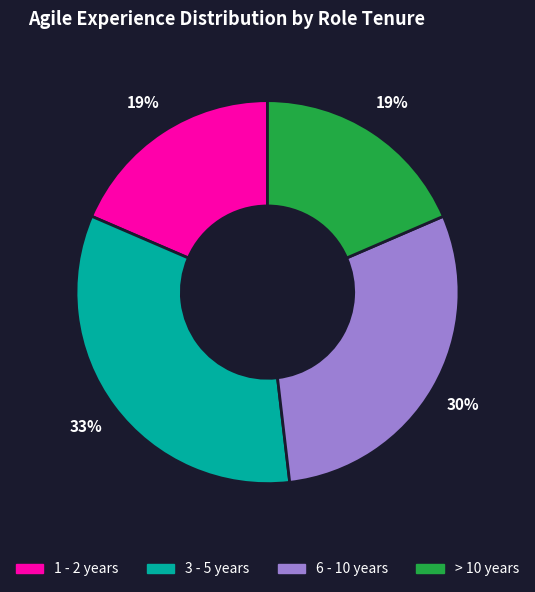

True or false: 3 - 5 years accounts for 43% of the total.

False